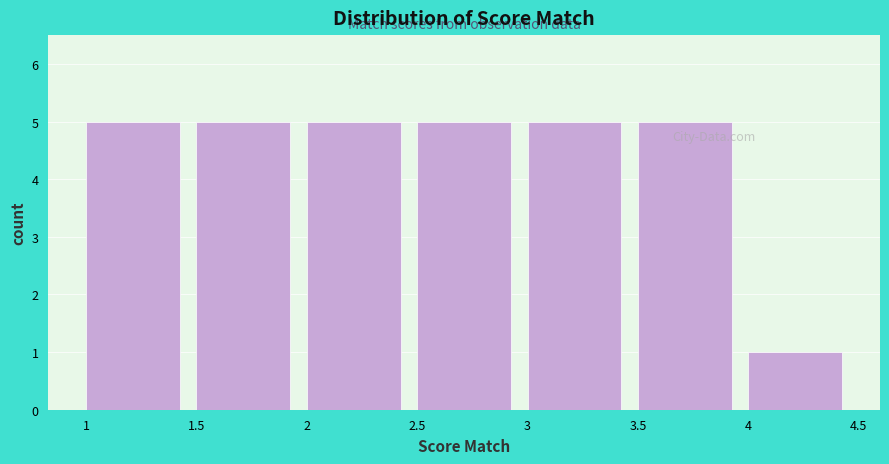

What is the height of the bar covering 3 to 3.5 on the x-axis? The values are not printed on the chart, so give them approximately, as read against the axis.

5